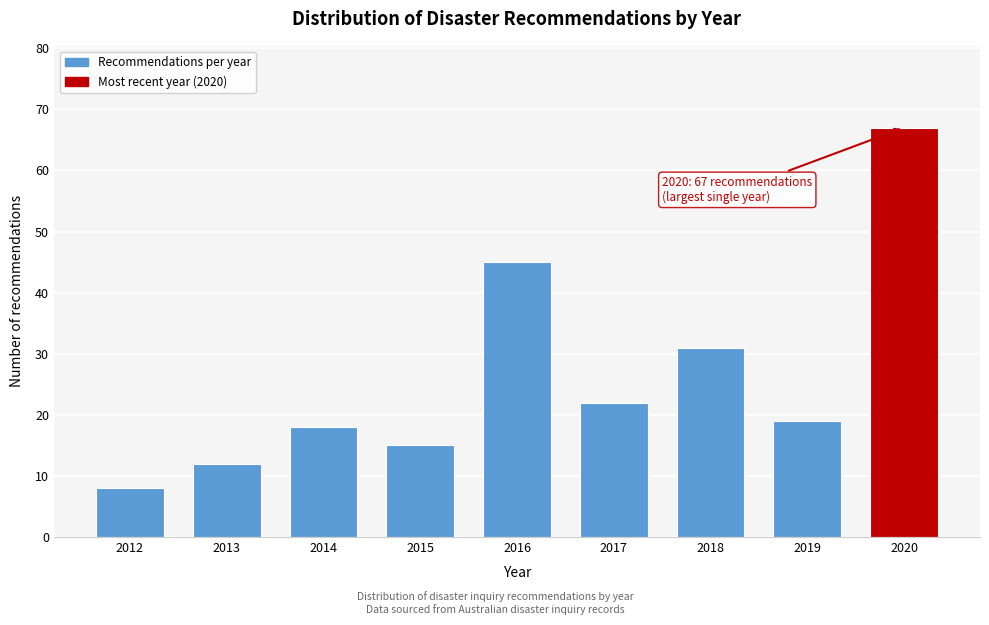

Reading right to left, transcribe all the data shown in this chart.

2020=67	2019=19	2018=31	2017=22	2016=45	2015=15	2014=18	2013=12	2012=8